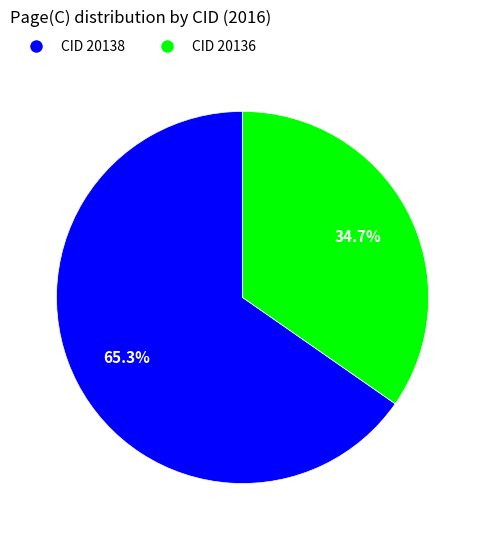

Does CID 20136 account for over 50% of the chart?

No